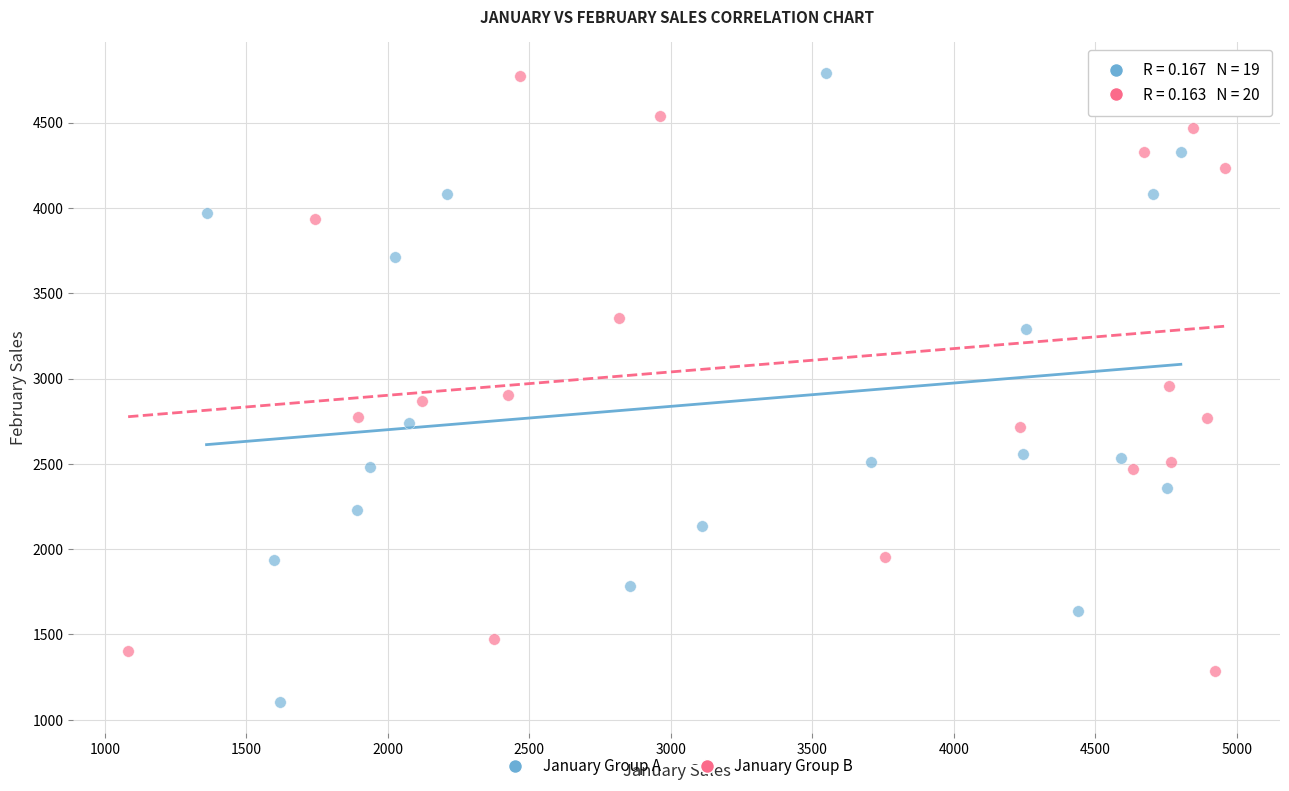

Which series contains the lowest Y value?

January Group A